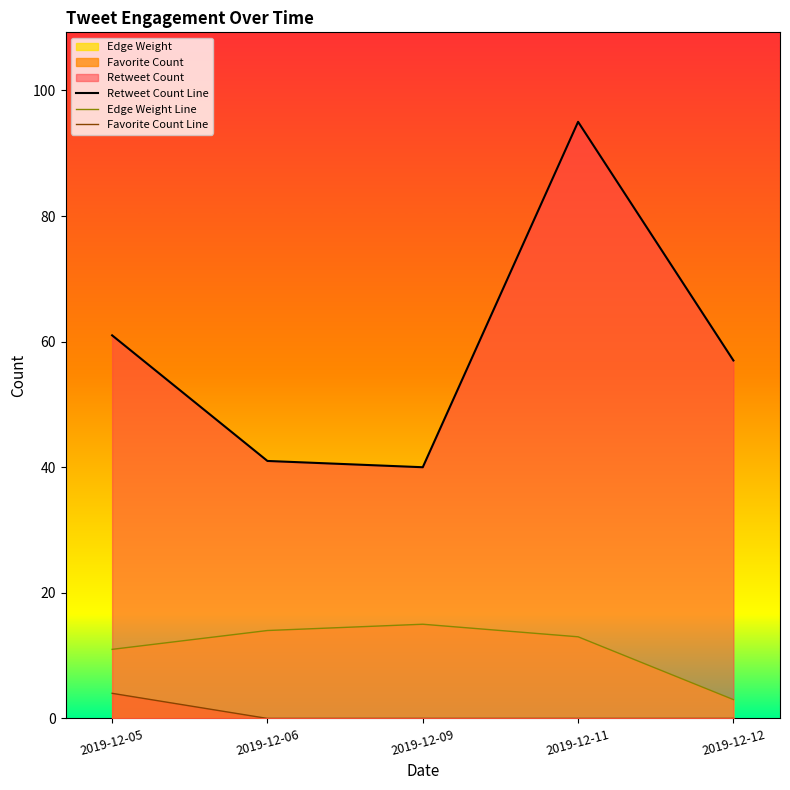

How many interior local valleys does the Retweet Count Line series have?

1